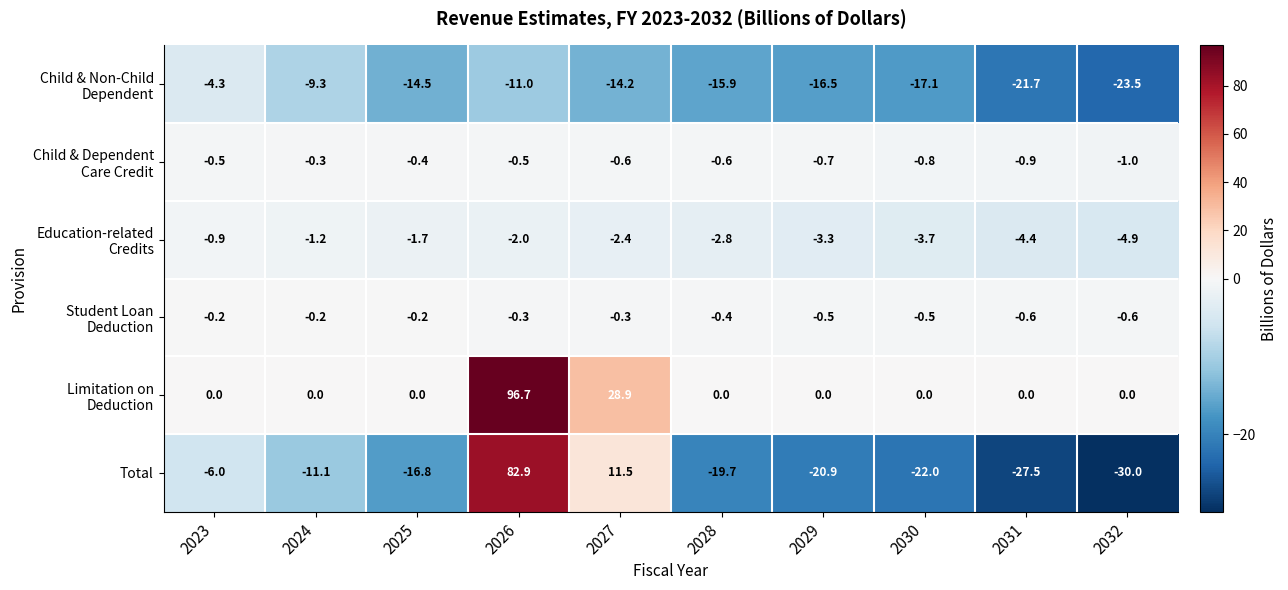

Which series has the widest spread of values?

Total